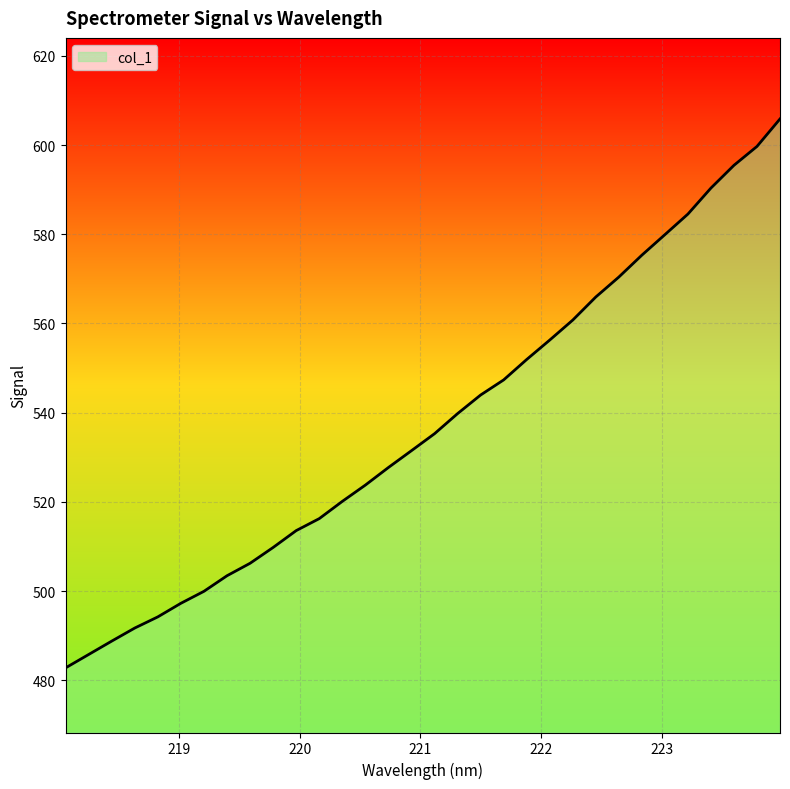

What is the average value?

537.3